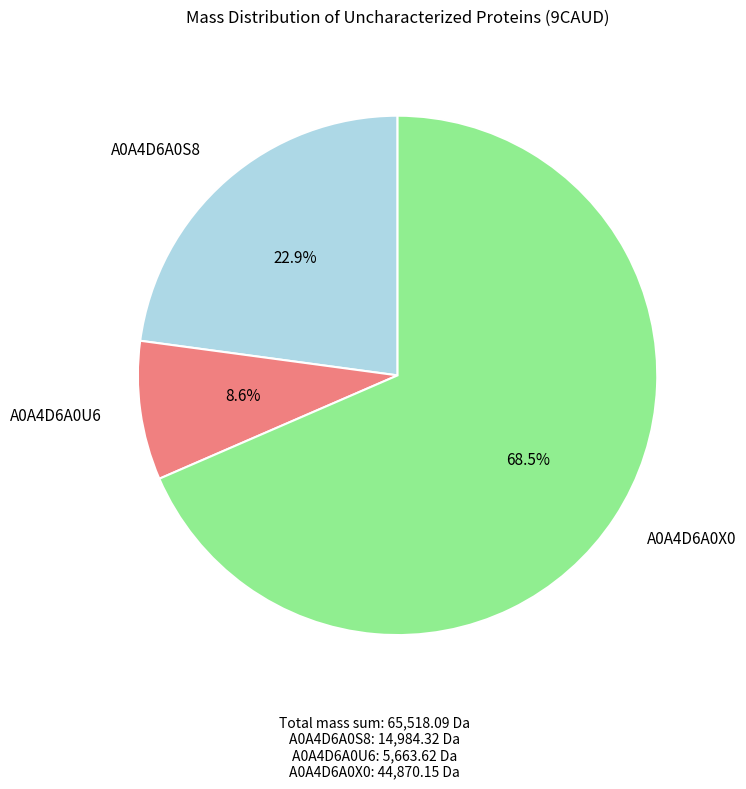

What is the majority slice?

A0A4D6A0X0